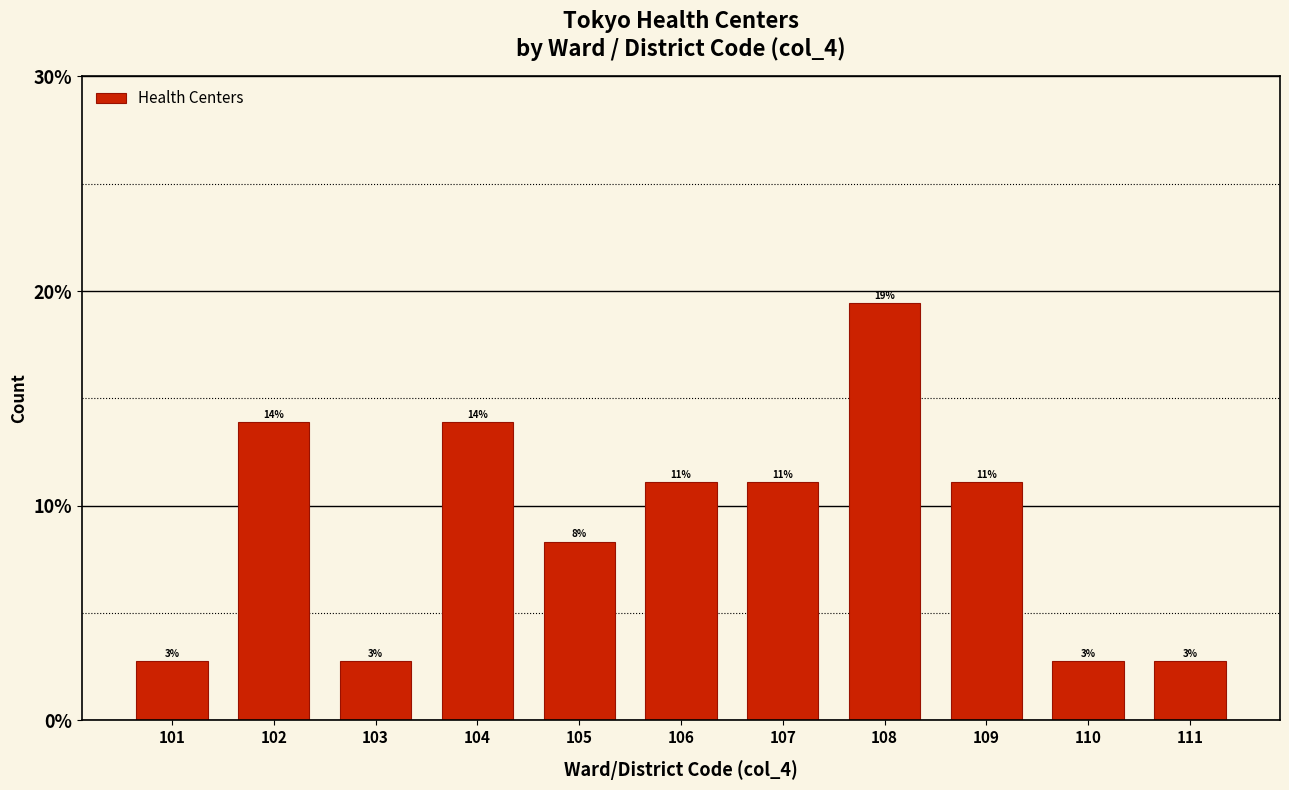

How many bars are there in total?

11